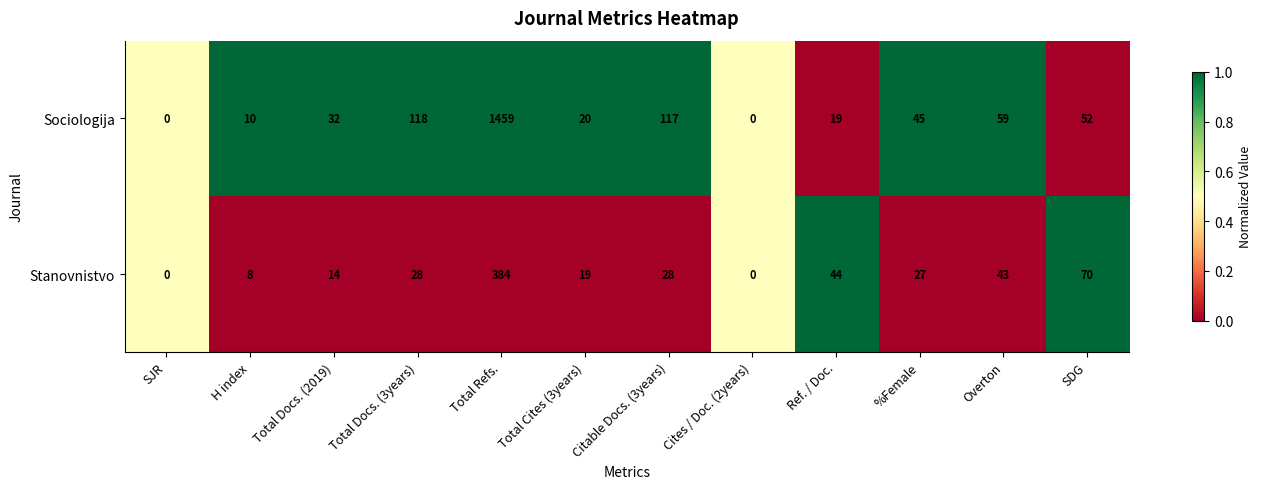

The Stanovnistvo series shows 70 at SDG. True or false?

True